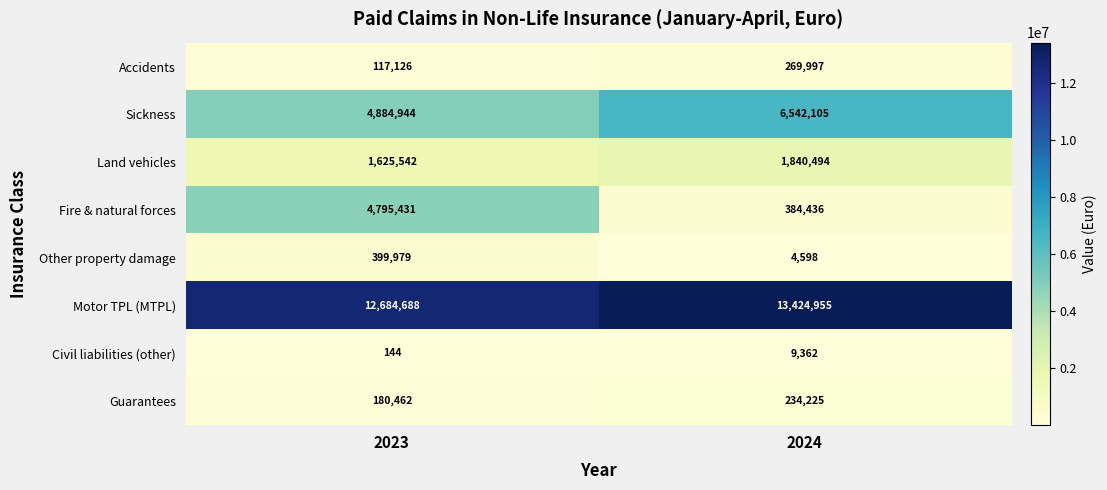

Between 2023 and 2024, which series saw the biggest shift?

Fire & natural forces